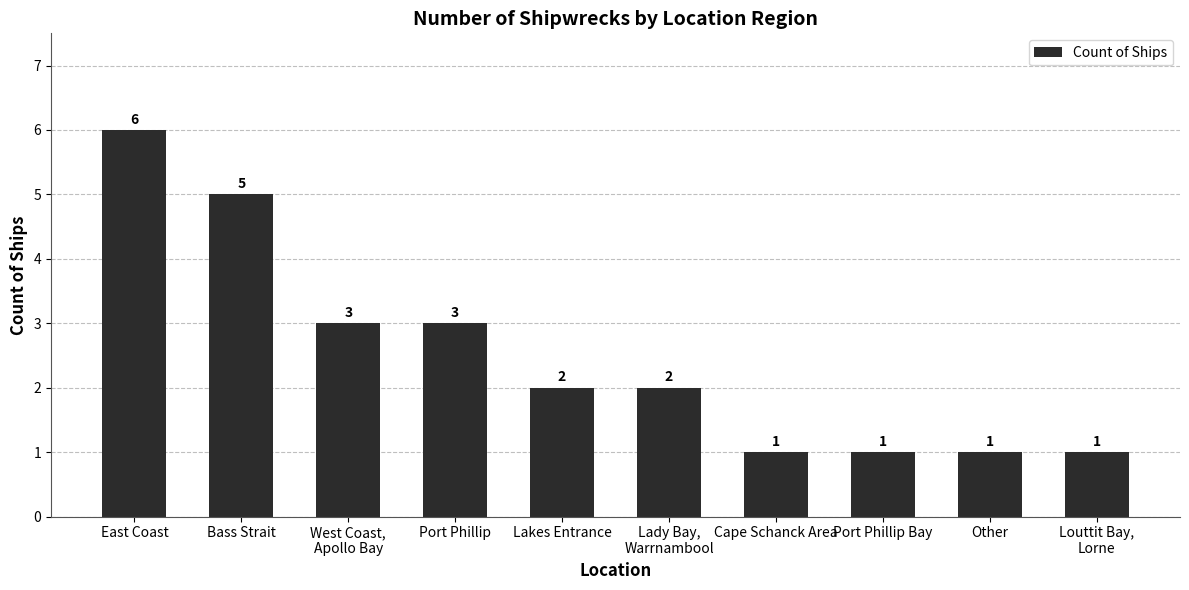

What is the difference between the second highest and minimum values?

4